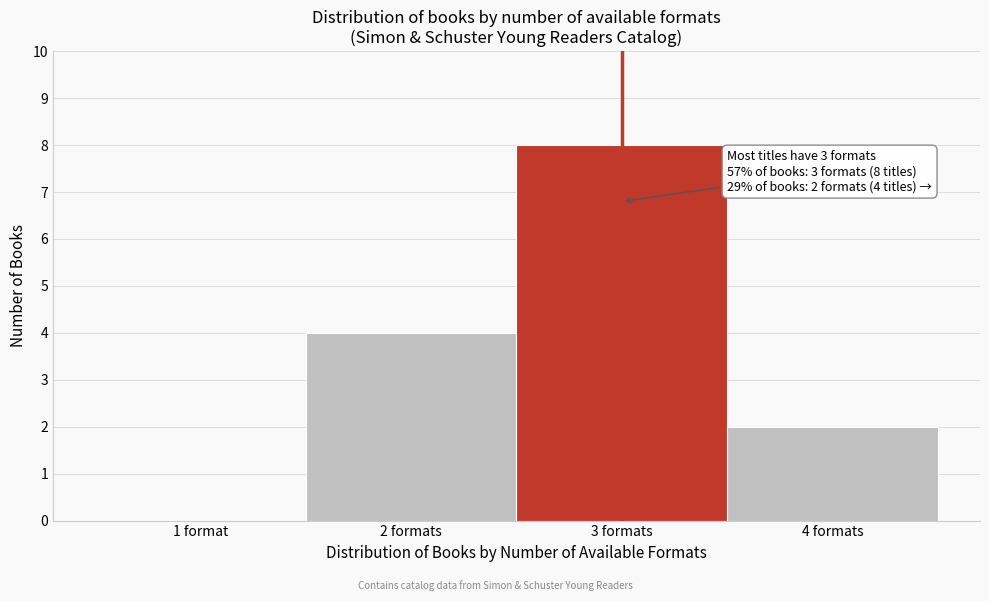

Reading left to right, what are all the values shown in this chart?

1 format=0	2 formats=4	3 formats=8	4 formats=2